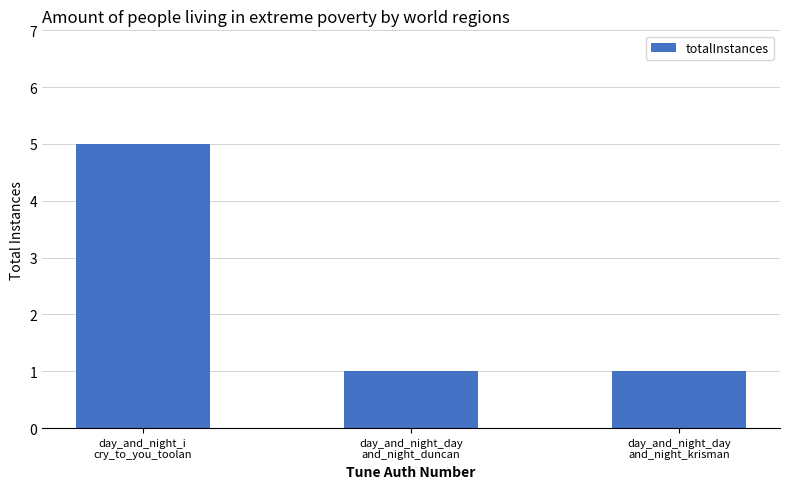

What is the difference between the maximum and minimum values?

4